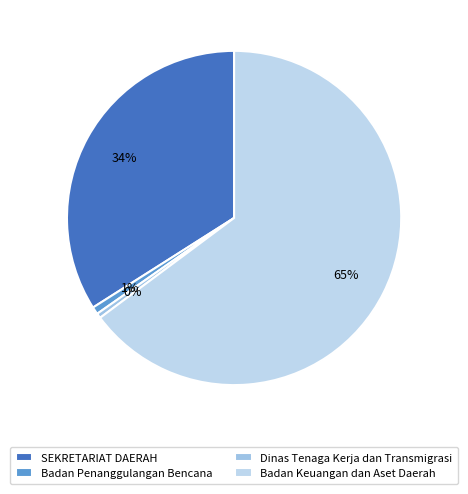

Count the number of slices in the pie.

4